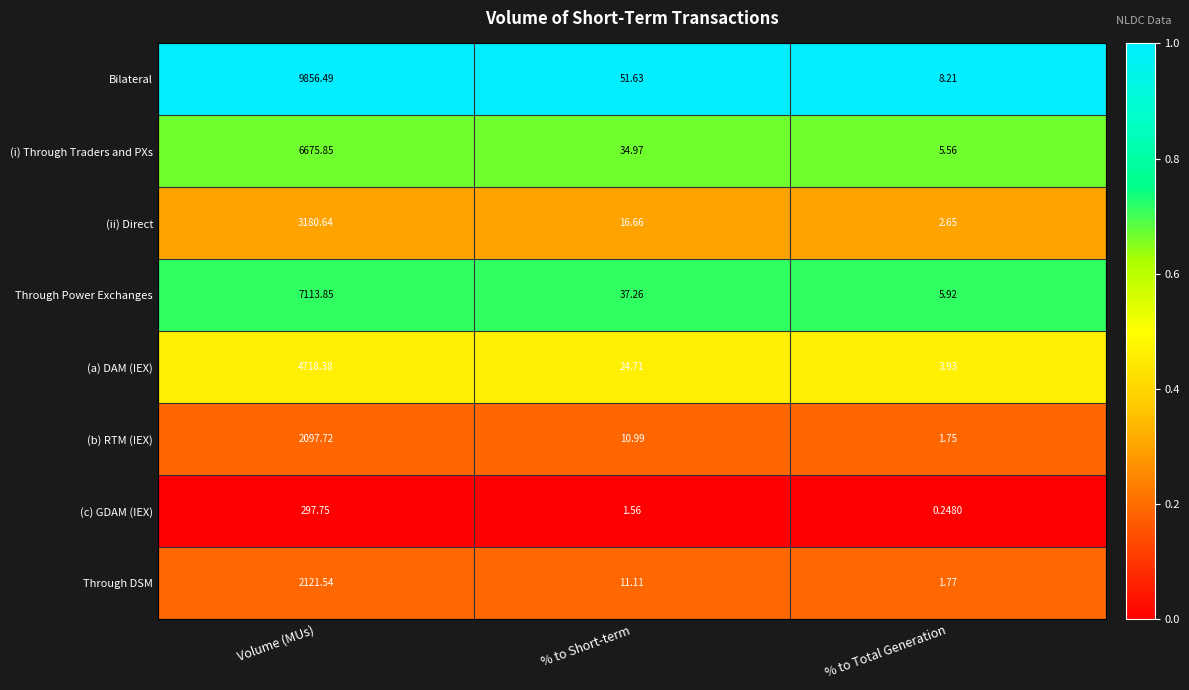

Which category has the lowest value across all series?

% to Total Generation